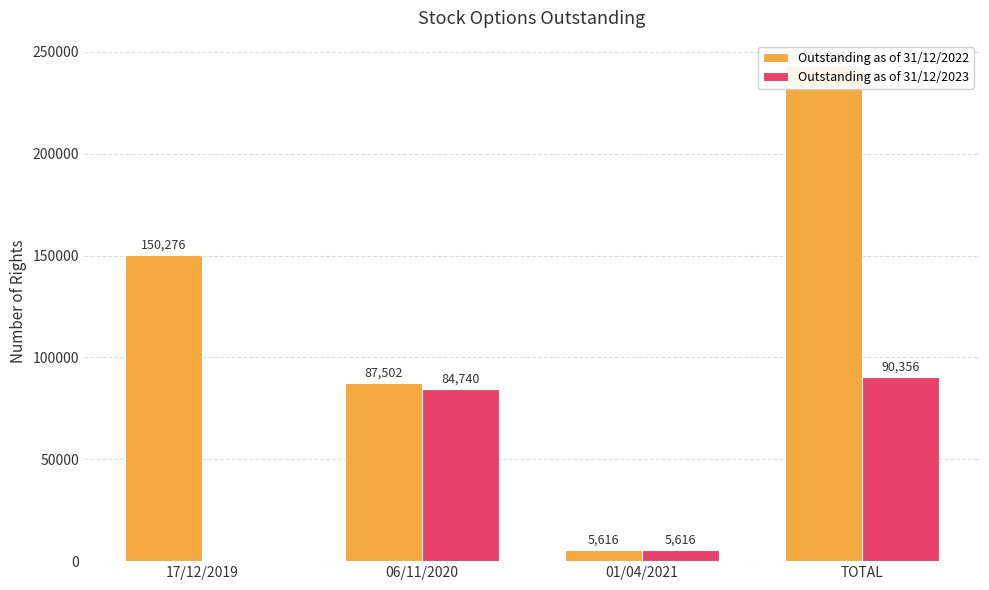

What is the average value of the Outstanding as of 31/12/2022 series?

121697